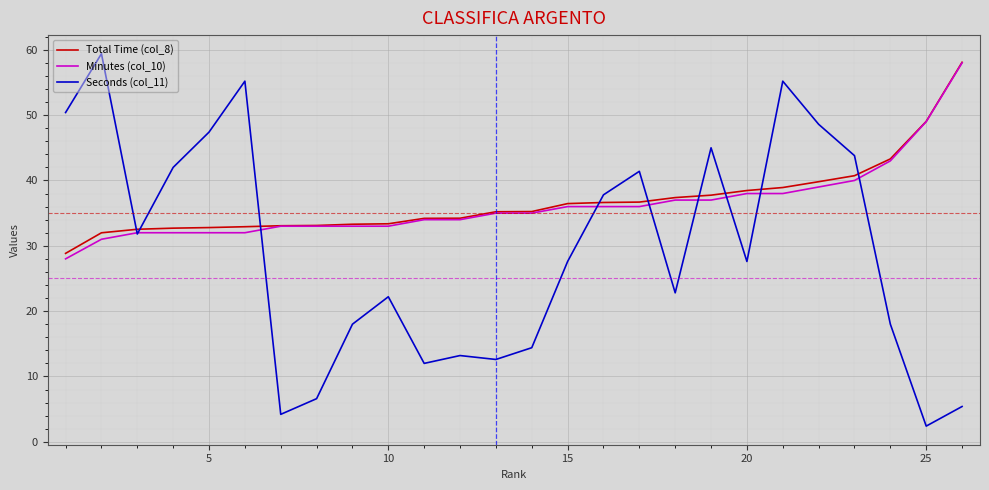

Is this an area chart (filled region under the line)?

No